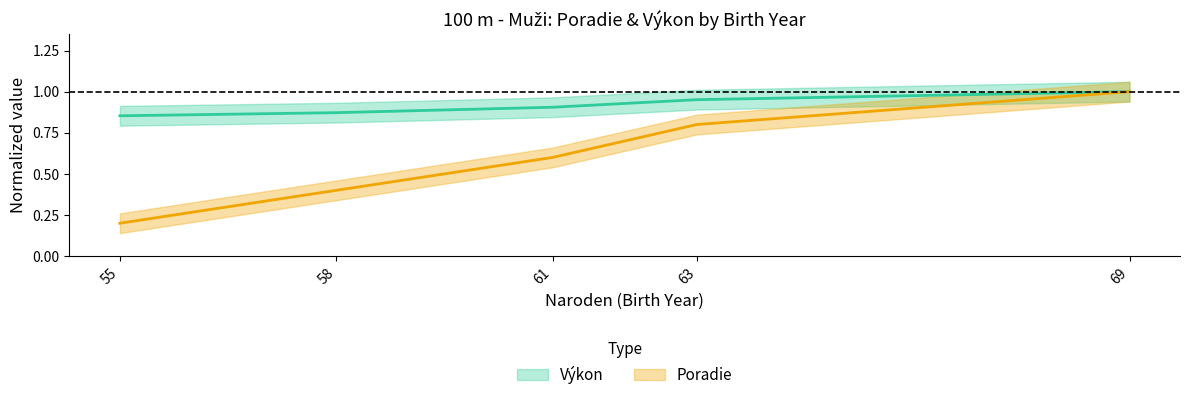

Count the number of data series in this chart.

2